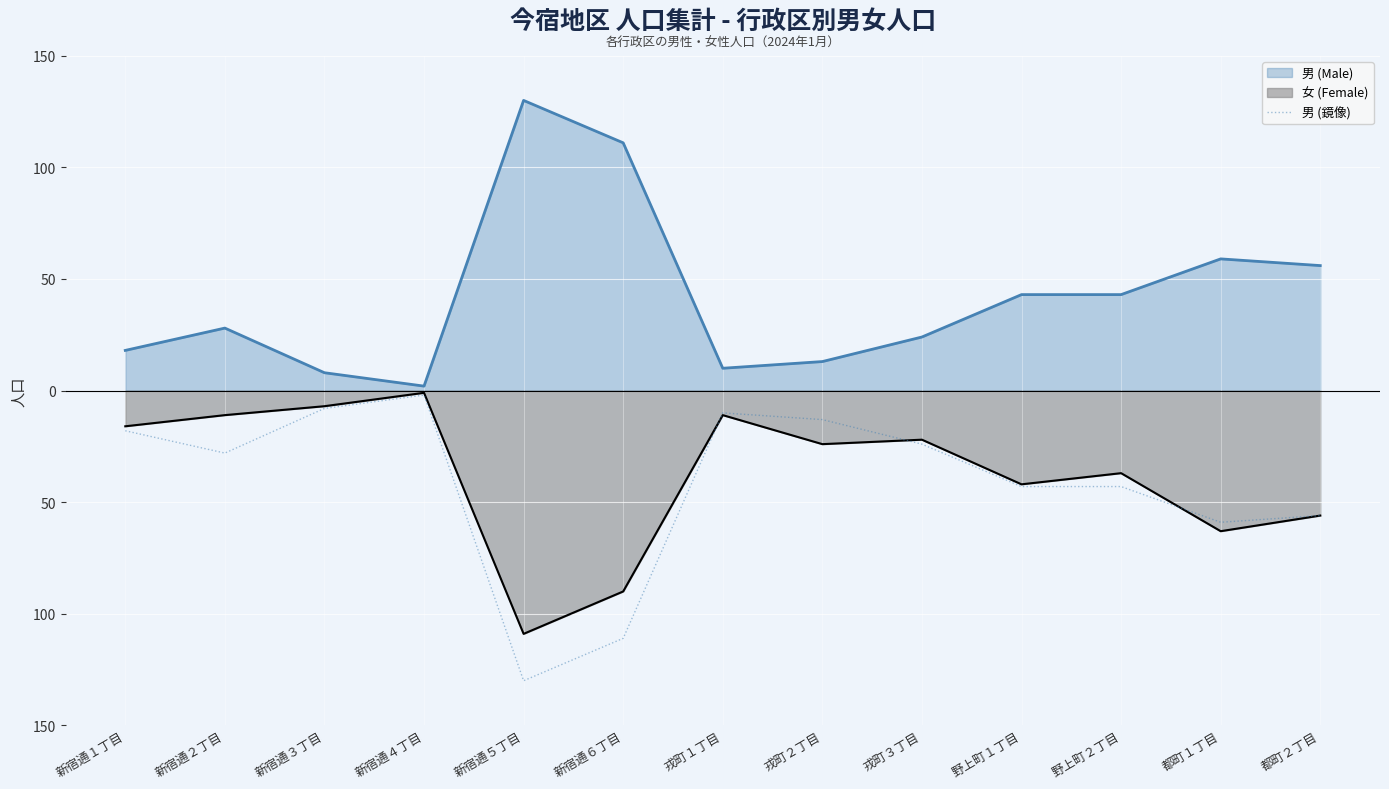

Where is the data nearest to the value -66?

都町１丁目